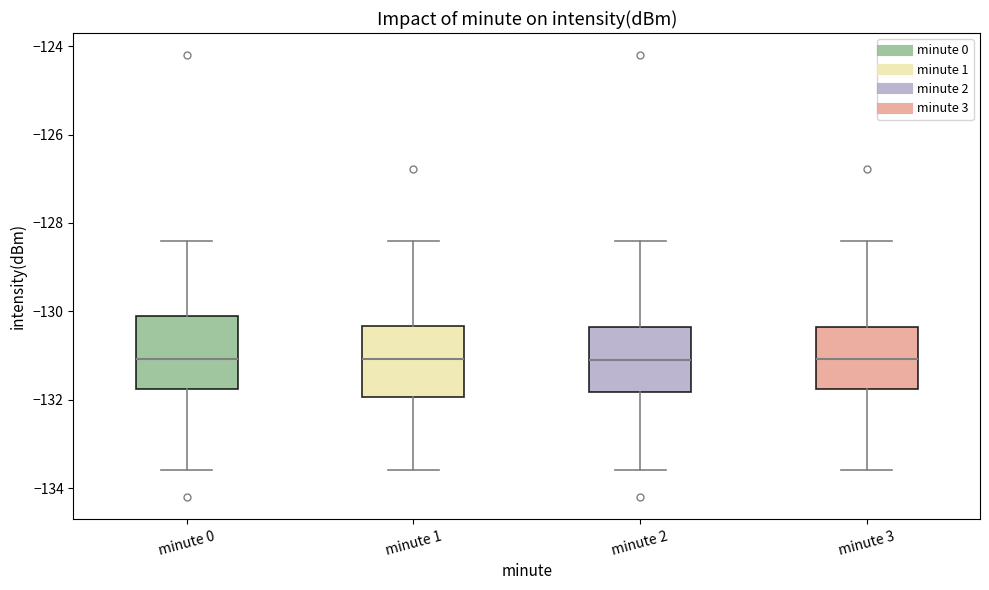

Where does the lower whisker of the box for minute 2 end on the y-axis? The values are not printed on the chart, so give them approximately, as read against the axis.

-133.6